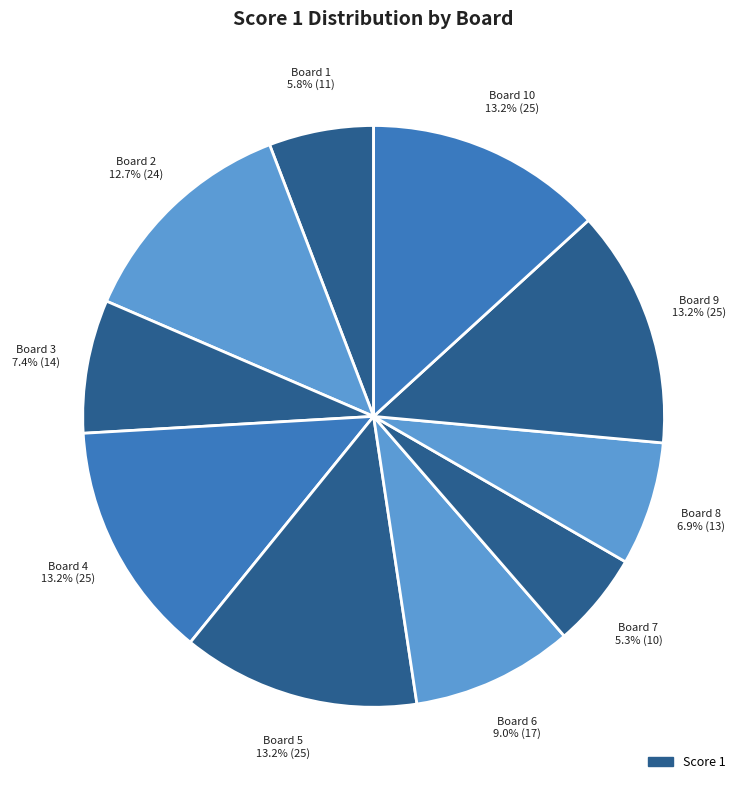

Count the number of slices in the pie.

10